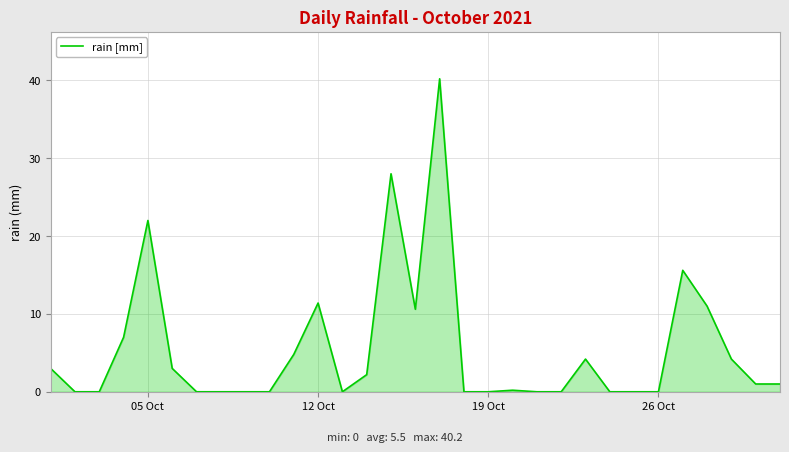

Reading left to right, list all the values displayed in this chart.

3.0	0.0	0.0	7.0	22.0	3.0	0.0	0.0	0.0	0.0	4.8	11.4	0.0	2.2	28.0	10.6	40.2	0.0	0.0	0.2	0.0	0.0	4.2	0.0	0.0	0.0	15.6	11.0	4.2	1.0	1.0